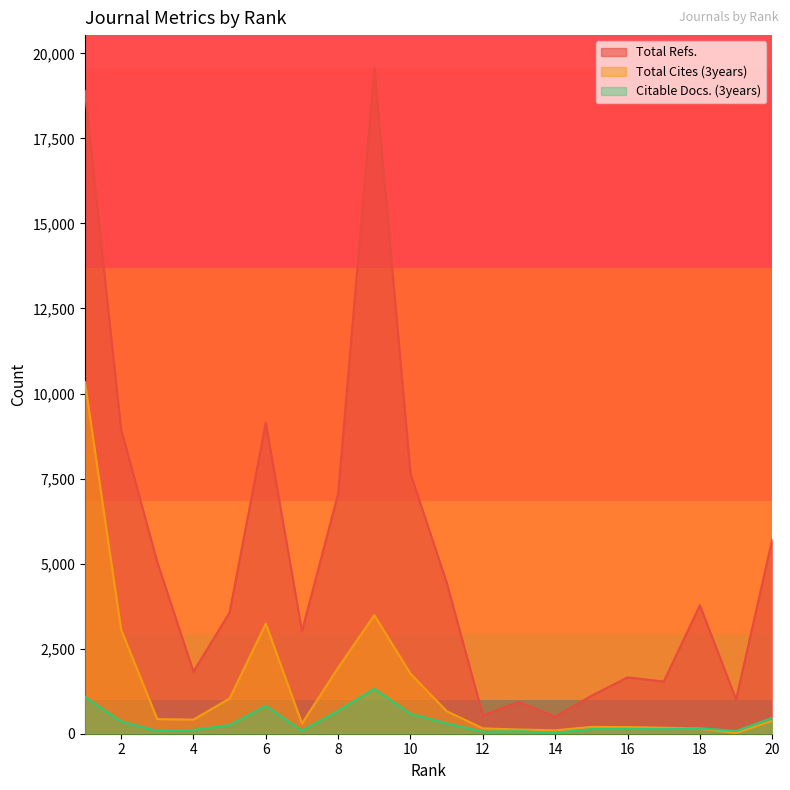

True or false: Citable Docs. (3years) and Total Refs. cross at least once.

False